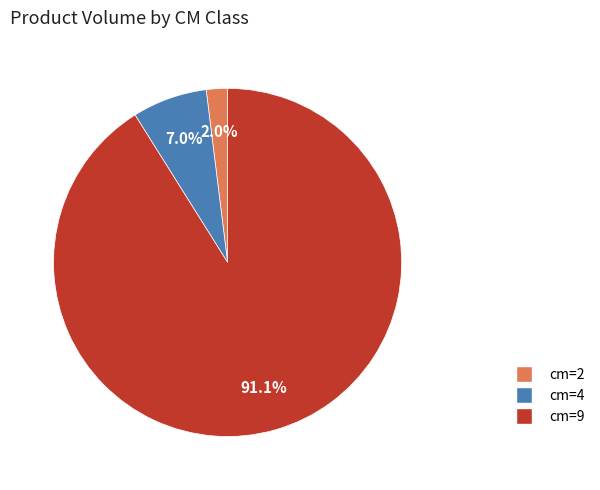

Is there a majority slice in this chart?

Yes